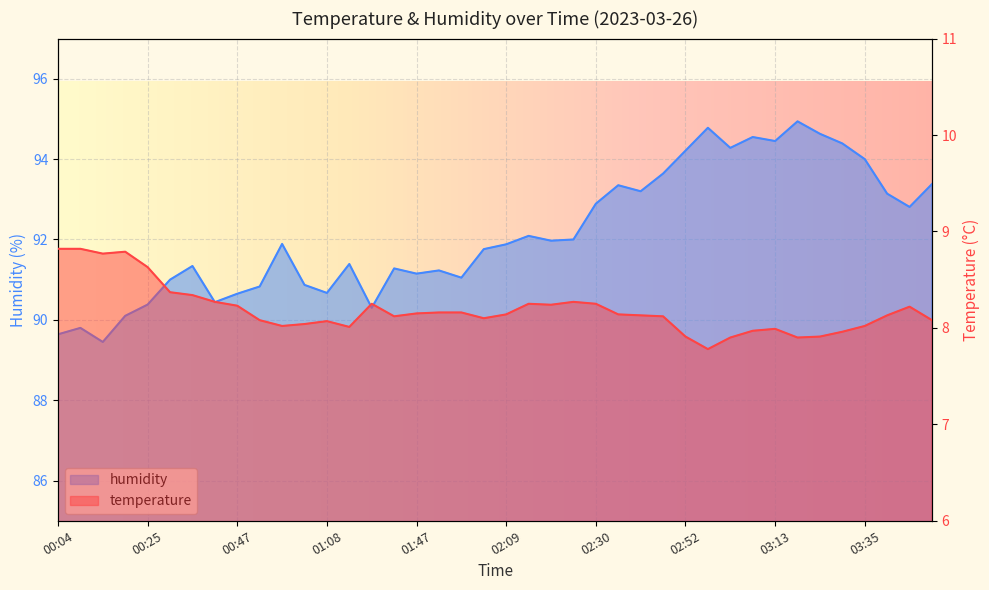

List the labels in order of humidity value, largest first.

03:19, 02:57, 03:24, 03:08, 03:13, 03:29, 03:02, 02:52, 03:35, 02:46, 03:51, 02:36, 02:41, 03:40, 02:30, 03:45, 02:14, 02:25, 02:19, 00:57, 02:09, 02:03, 01:14, 00:36, 01:30, 01:52, 01:47, 01:57, 00:31, 01:03, 00:52, 01:08, 00:47, 00:41, 00:25, 01:25, 00:20, 00:09, 00:04, 00:14